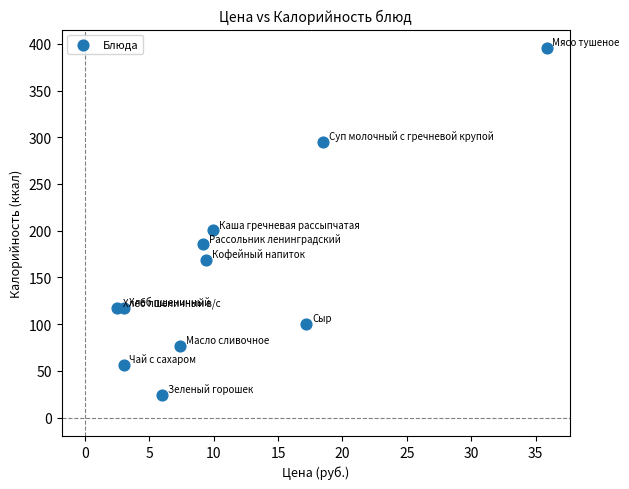

What is the range of X values (max minus min)?

33.3